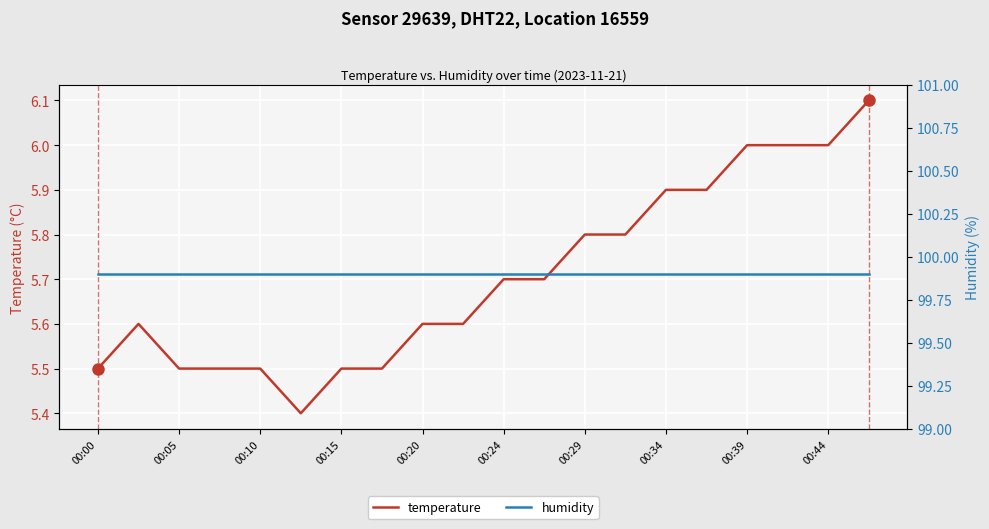

Which series has the largest total across all categories?

humidity